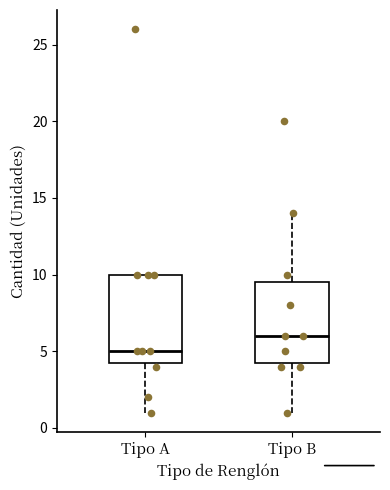

Comparing the boxes themselves (not the whiskers), which one is the tallest?

Tipo A